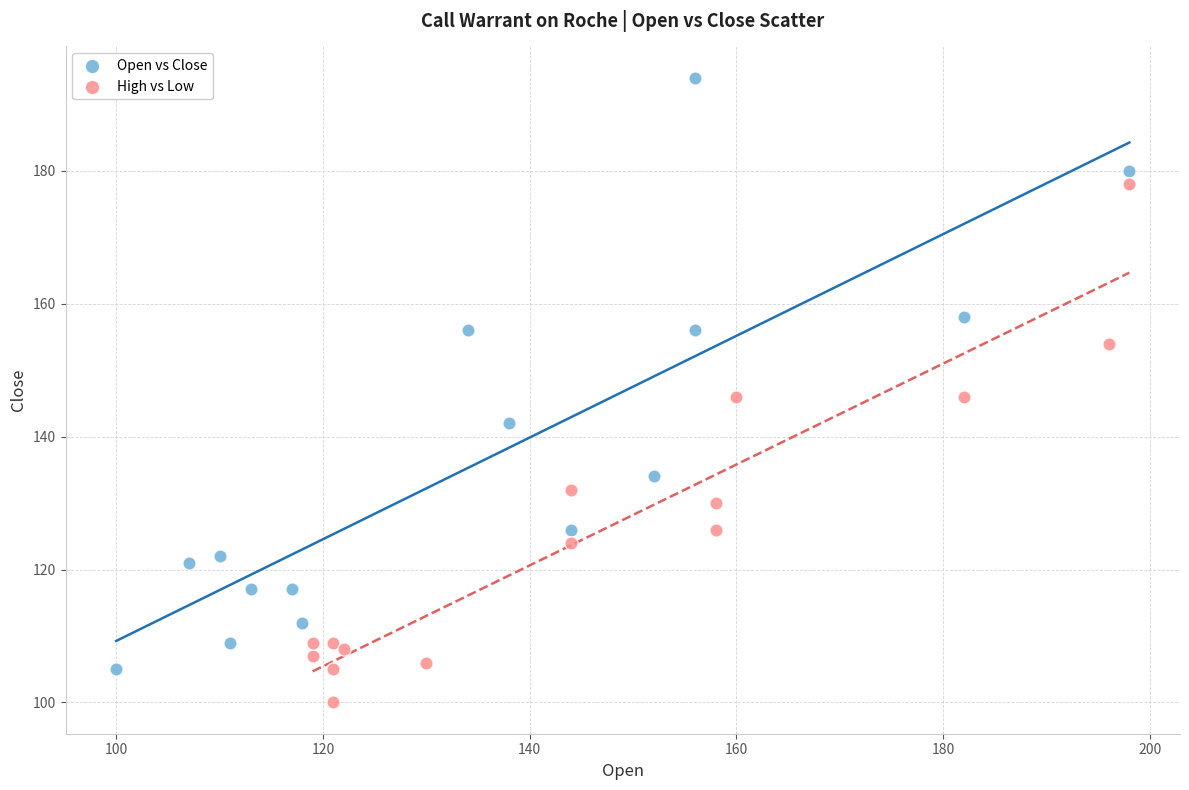

What are all the series names shown in the legend?

Open vs Close, High vs Low